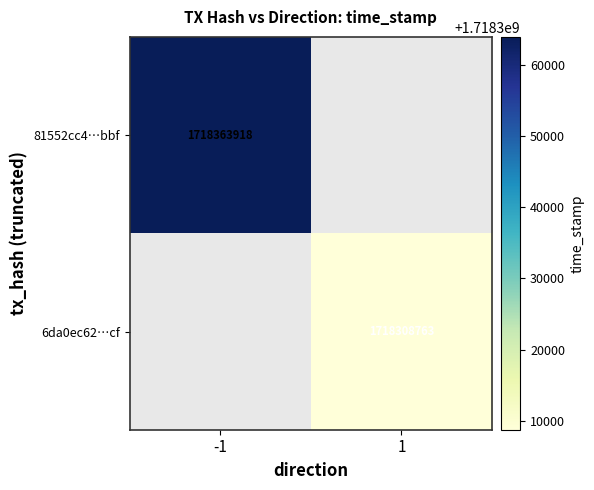

Is it true that 6da0ec62…cf equals 2304761922 at 1?

False